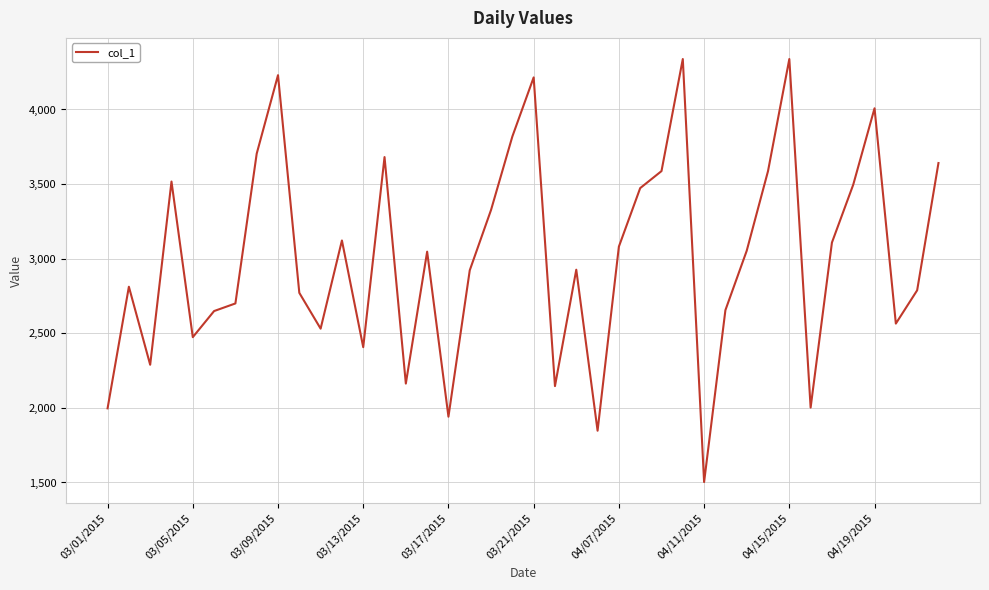

What is the difference between the maximum and minimum values?

2835